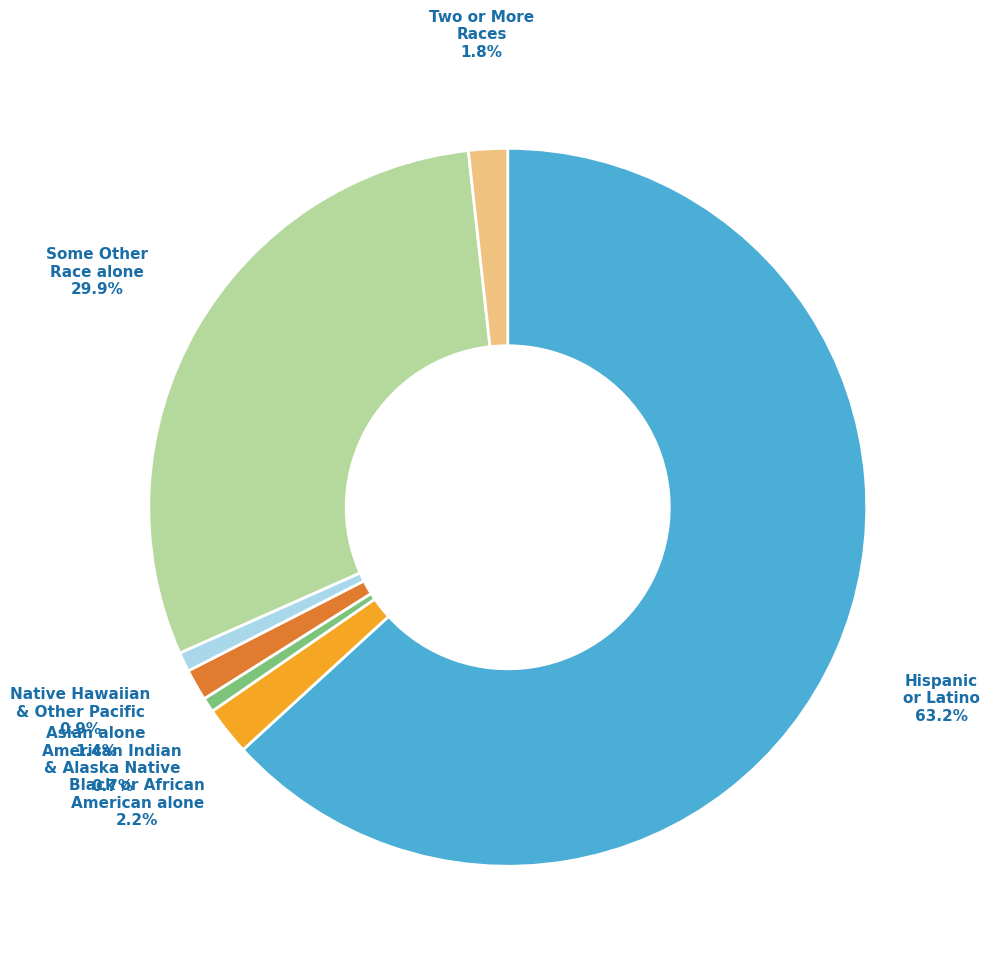

Is there any slice that represents more than half of the pie?

Yes